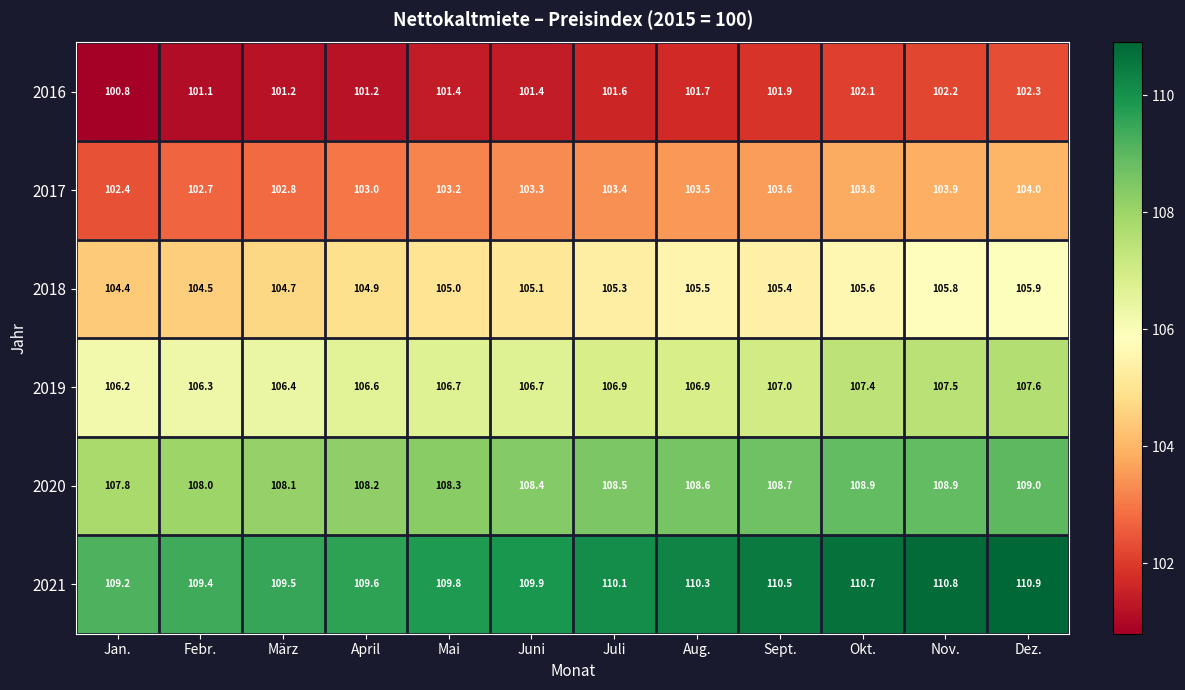

How many data points does each series have?

12